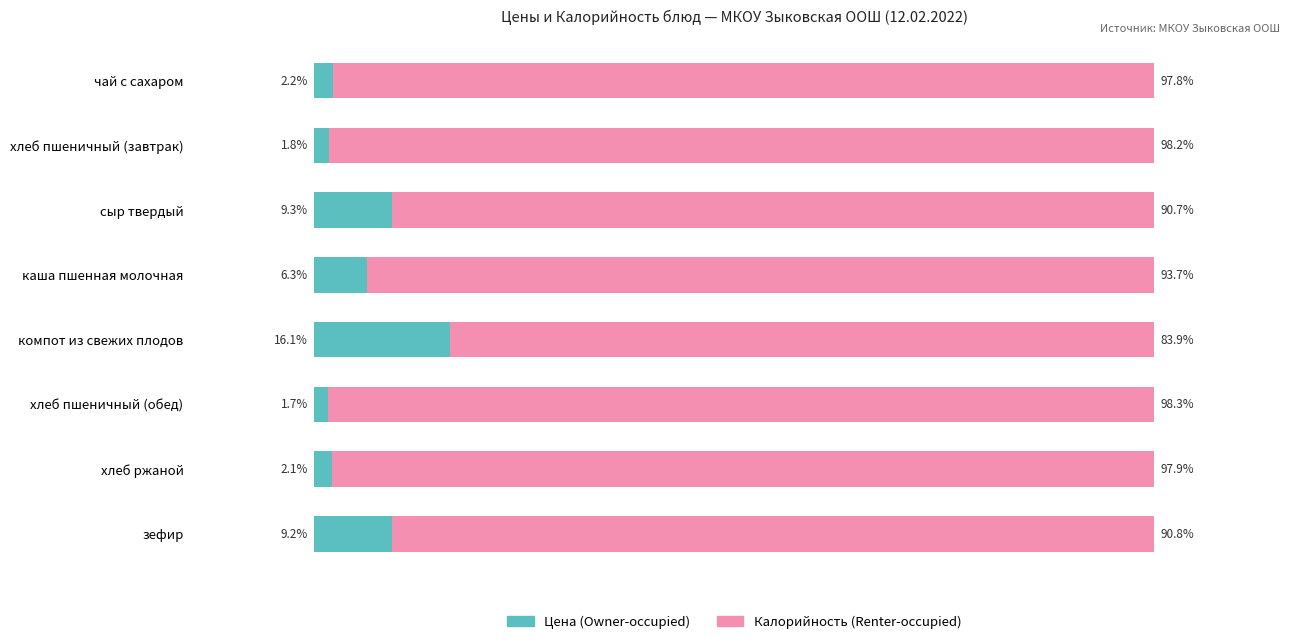

At which label is Цена (Owner-occupied) closest to 8?

зефир